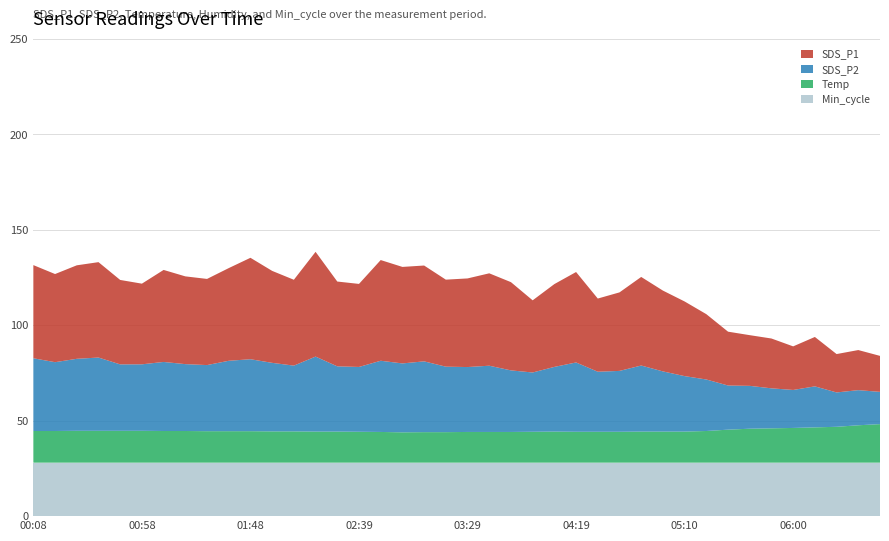

What is the lowest value of the Min_cycle series?

28.0